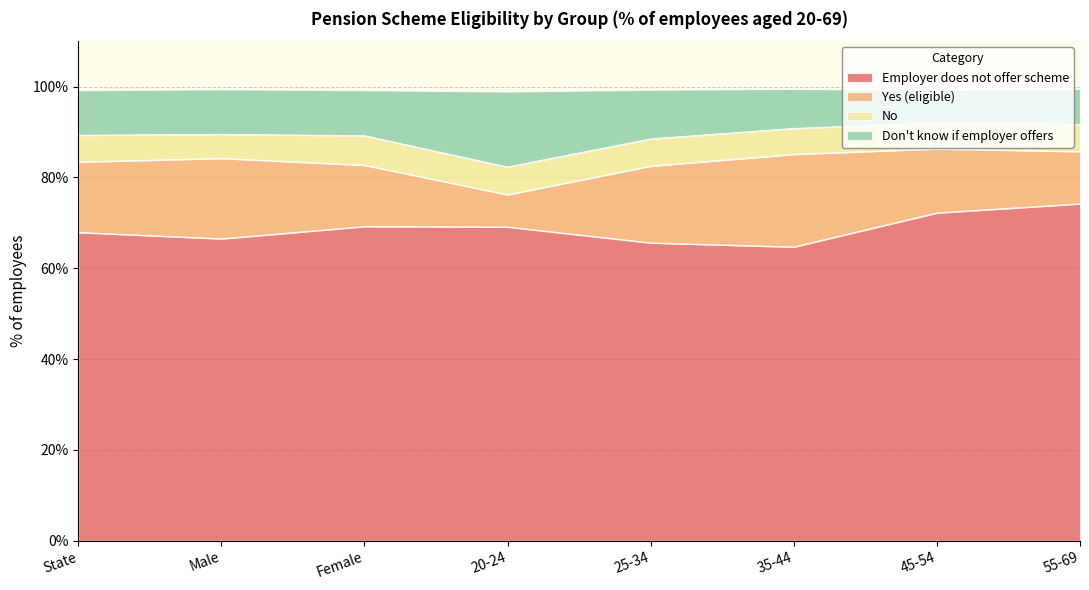

How many lines are shown in the chart?

4